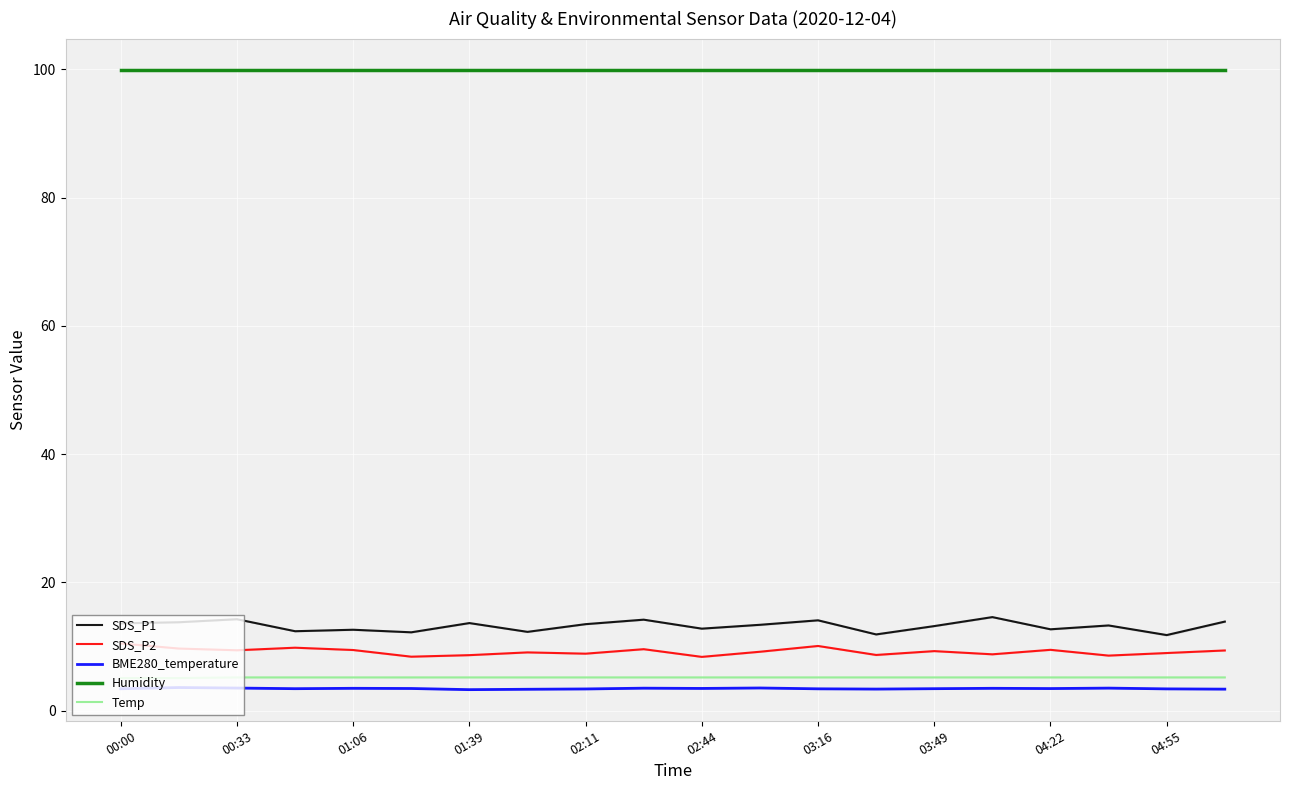

Is it true that Humidity equals 45.8 at 01:06?

False